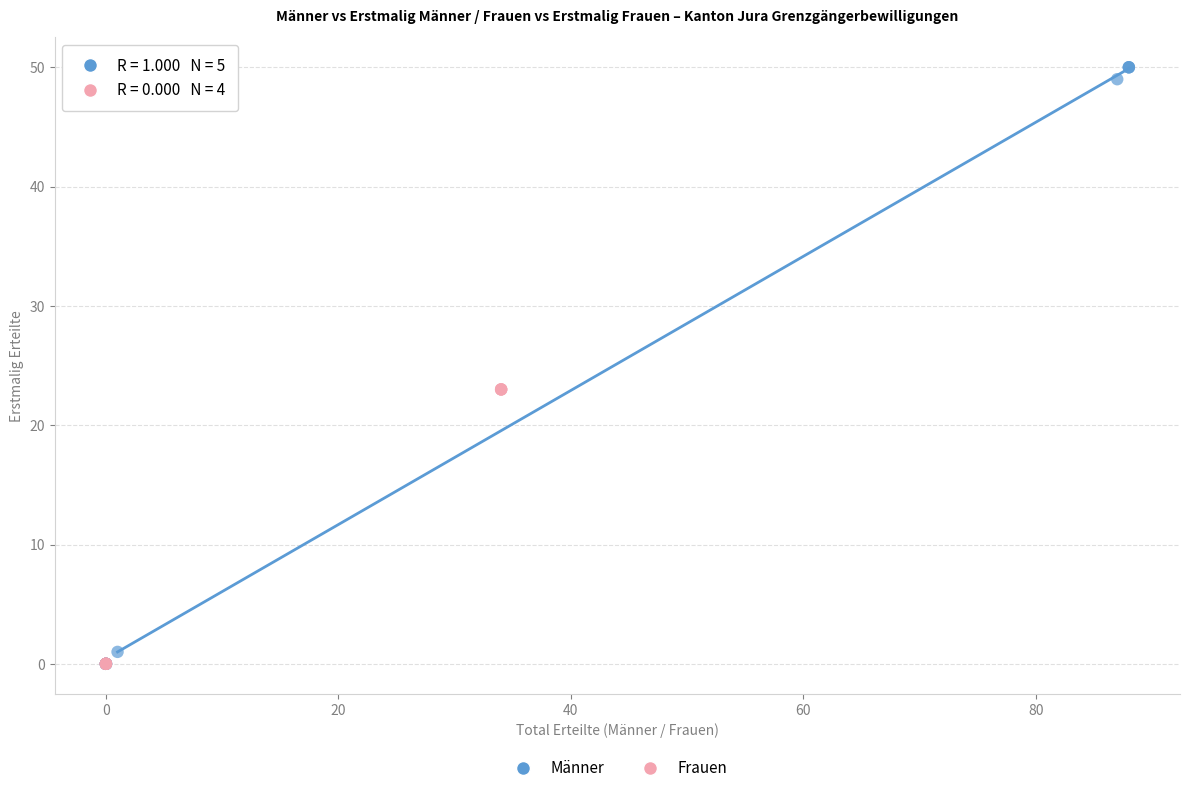

Which series contains the highest Y value?

Männer